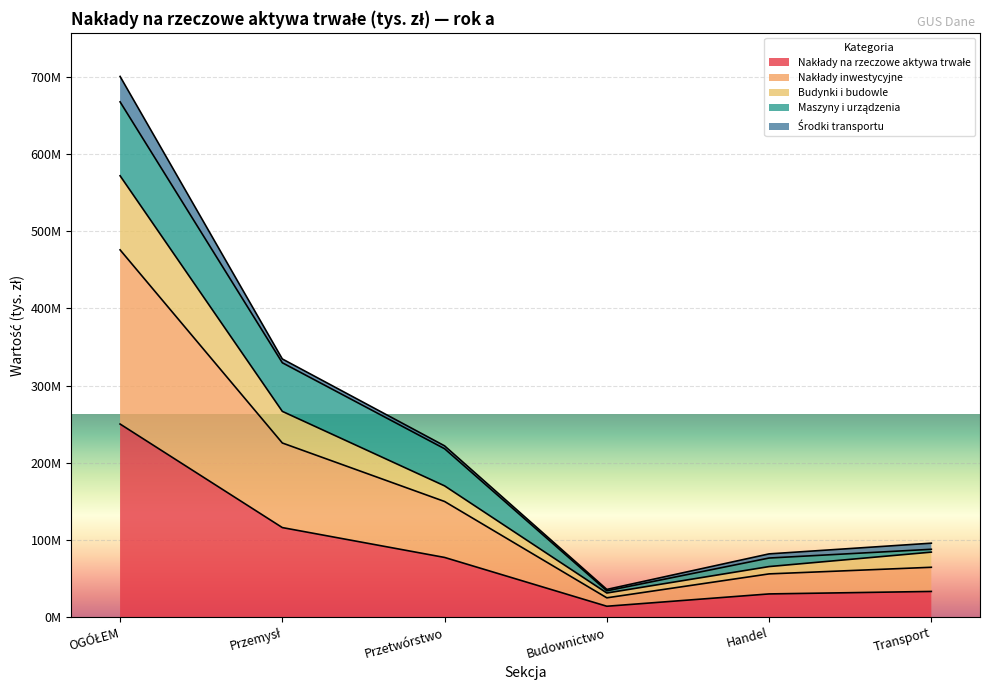

What is the minimum value shown in the chart?

14264879